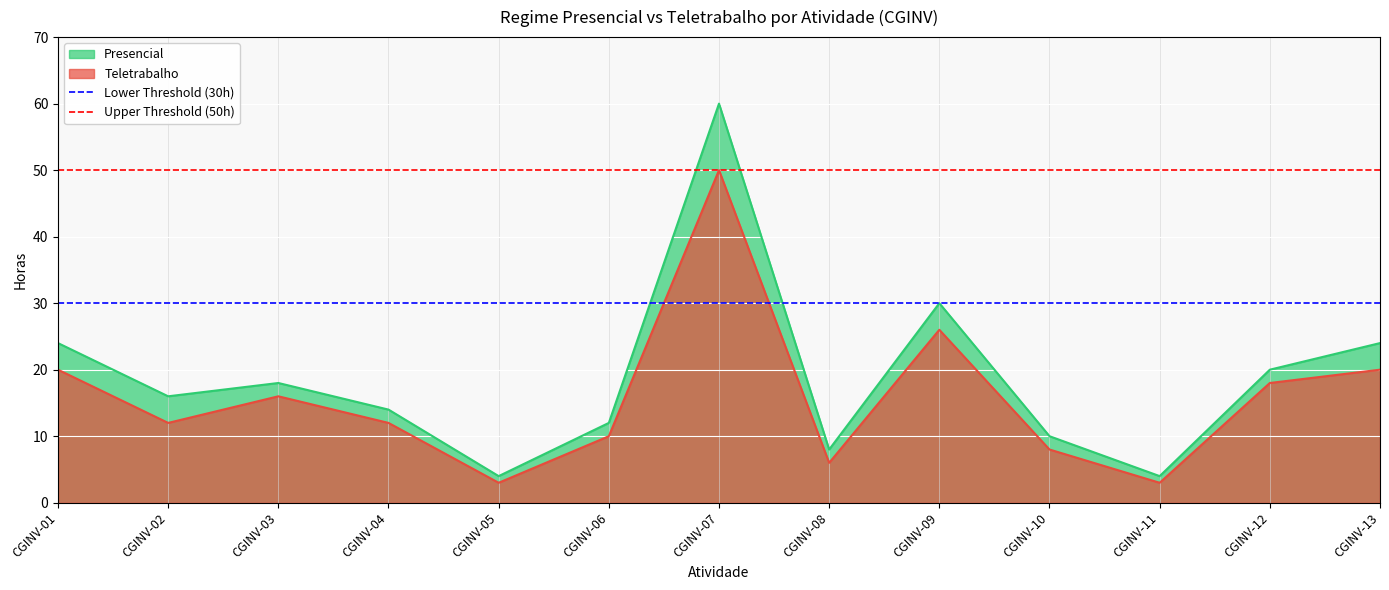

Which category has the highest value in the Teletrabalho series?

CGINV-07